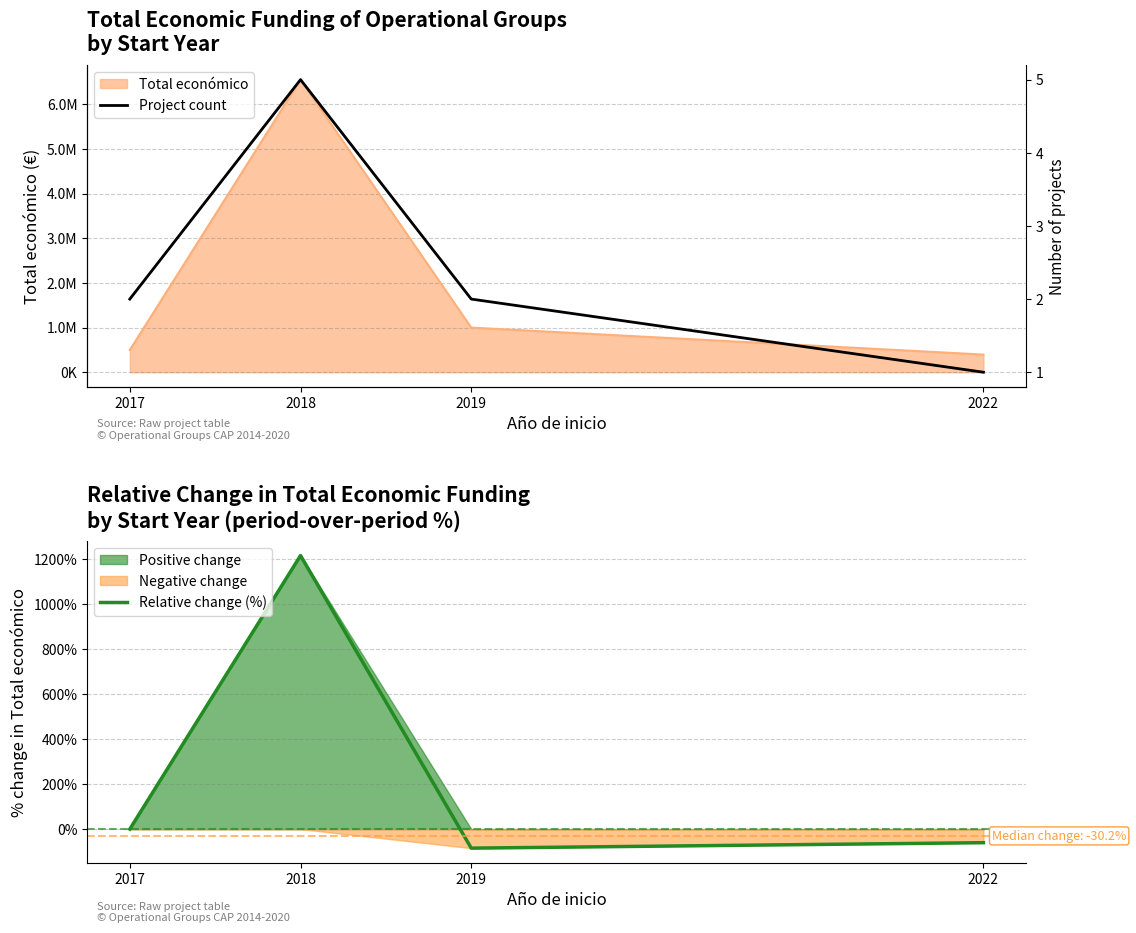

In Relative change (%), how many points are higher than both neighbors (excluding endpoints)?

1